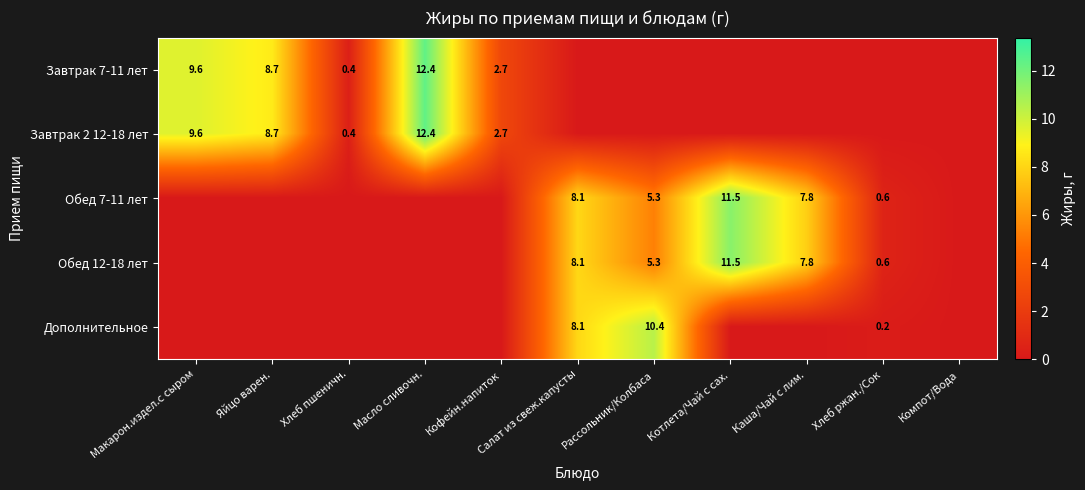

At how many categories does at least one series exceed 7?

7